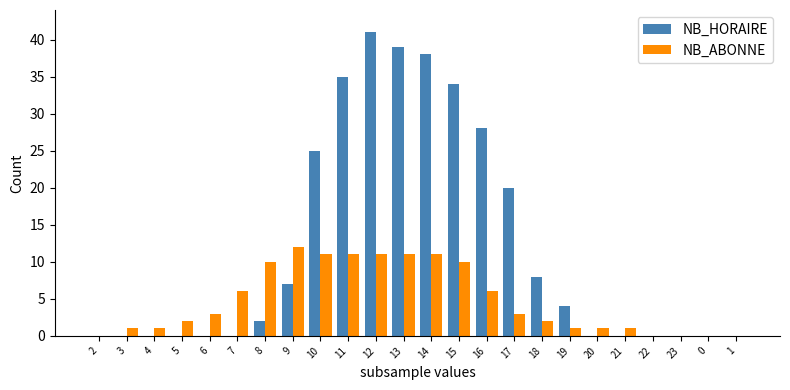

True or false: NB_HORAIRE has a value of 20 at 3.

False